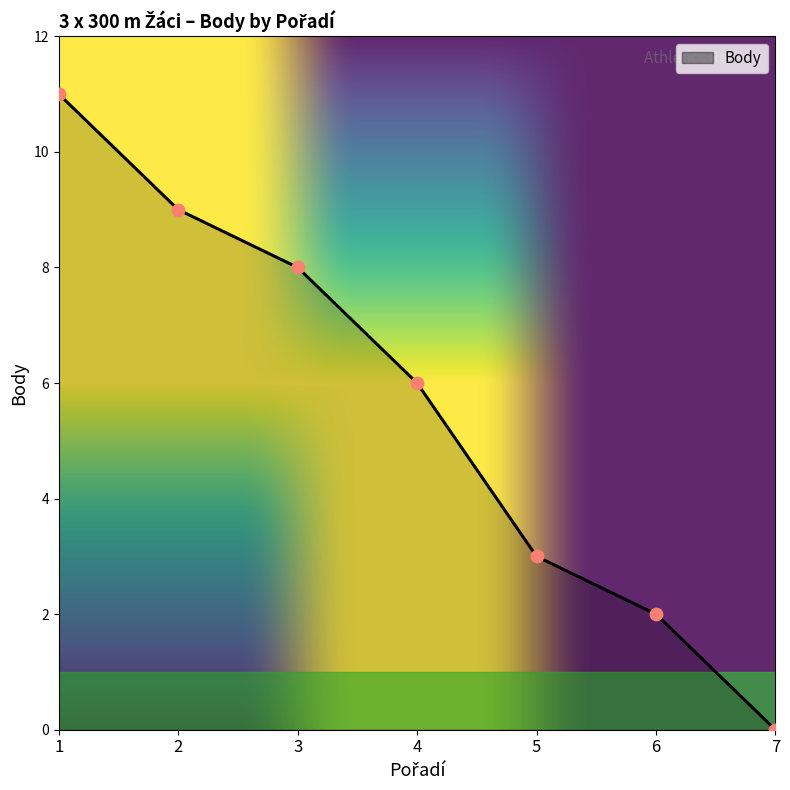

Between 6 and 5, which is larger?

5